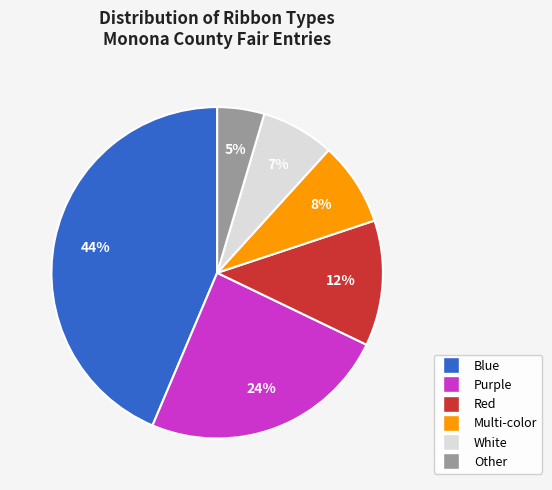

To the nearest percent, what is the combined percentage of Multi-color and Red?

20%